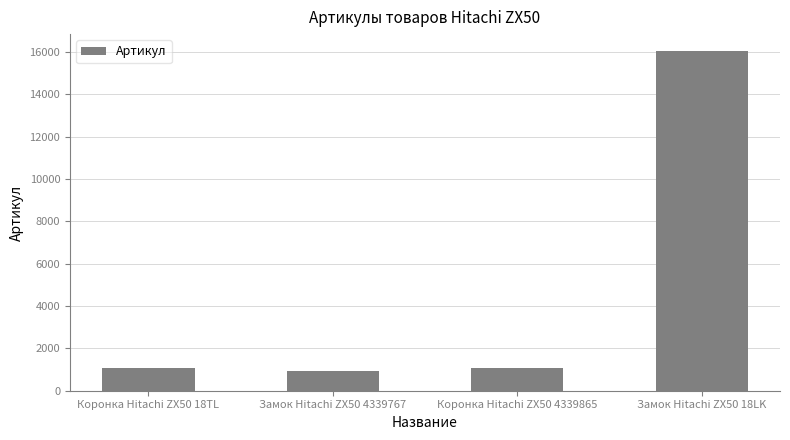

What is the change in value from Коронка Hitachi ZX50 18TL to Коронка Hitachi ZX50 4339865?

-18